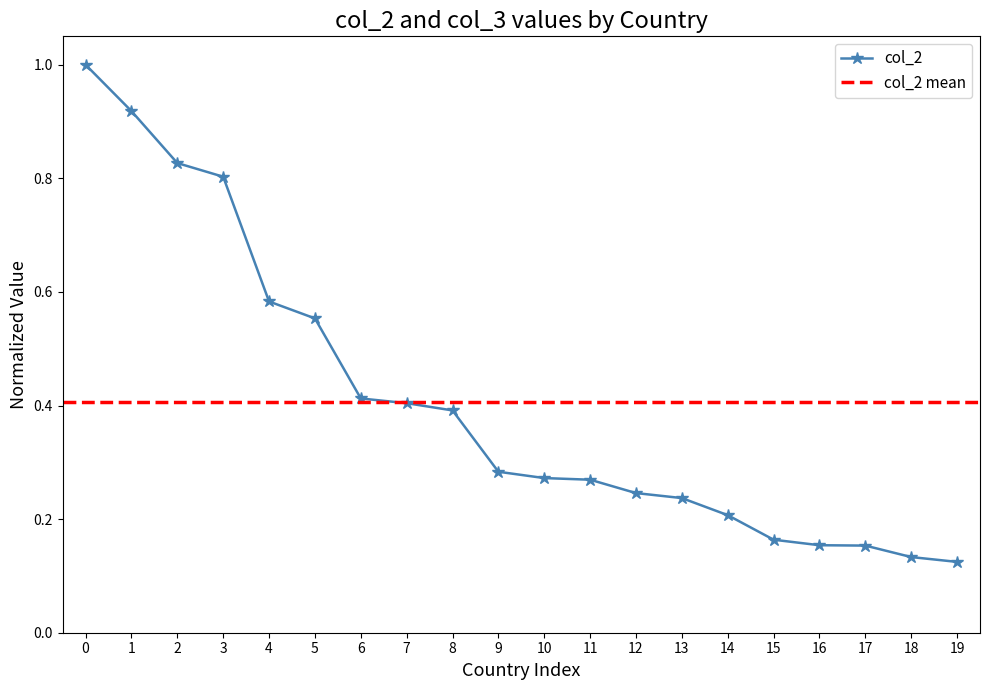

The value of col_2 at 6 is 0.1. True or false?

False